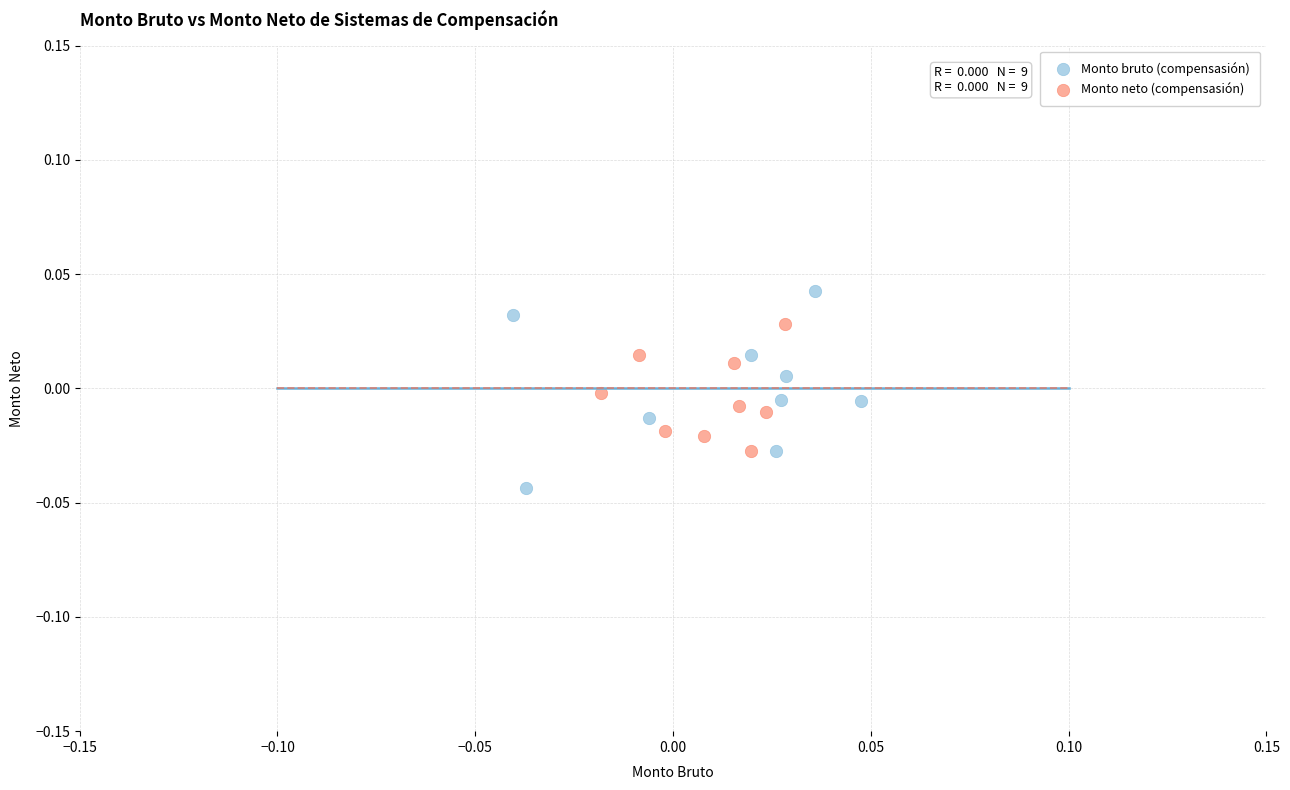

Which series has the largest Y range (max minus min)?

Monto bruto (compensasión)